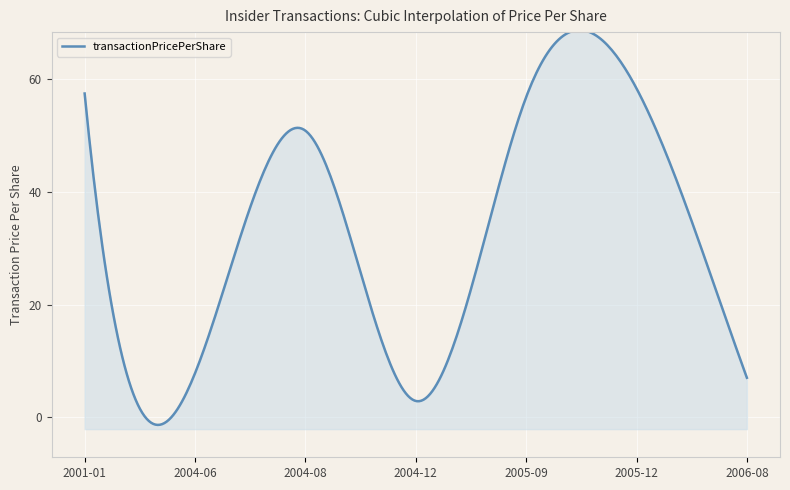

Where is the first local maximum?

2004-08-25